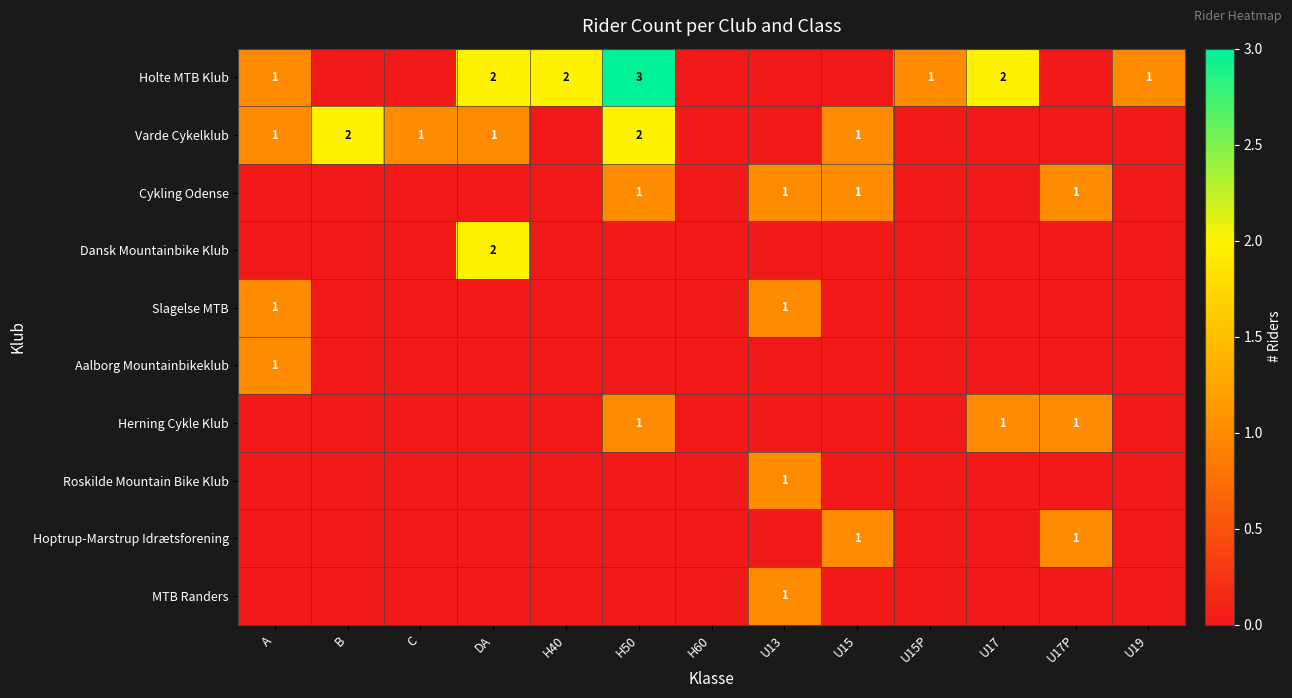

The Varde Cykelklub series shows 1 at A. True or false?

True